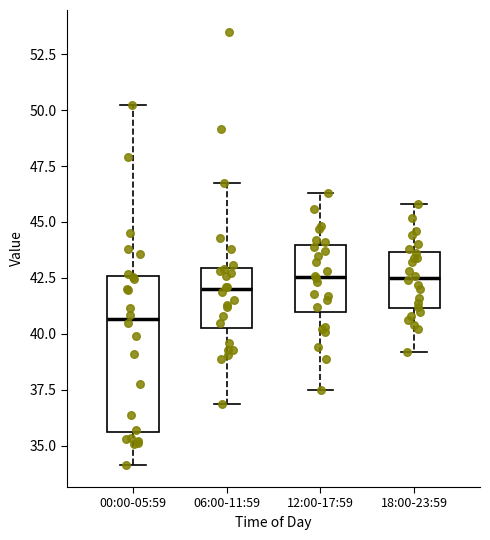

Reading left to right, read every box against the y-axis: the position of its median line, the range the box covers, and the ends of its whiskers. The values are not printed on the chart, so give them approximately, as read against the axis.

00:00-05:59: median 40.5, box 35.5 to 42.5, whiskers 34.0 to 50.0
06:00-11:59: median 42.0, box 40.5 to 43.0, whiskers 37.0 to 46.5
12:00-17:59: median 42.5, box 41.0 to 44.0, whiskers 37.5 to 46.5
18:00-23:59: median 42.5, box 41.0 to 43.5, whiskers 39.0 to 46.0